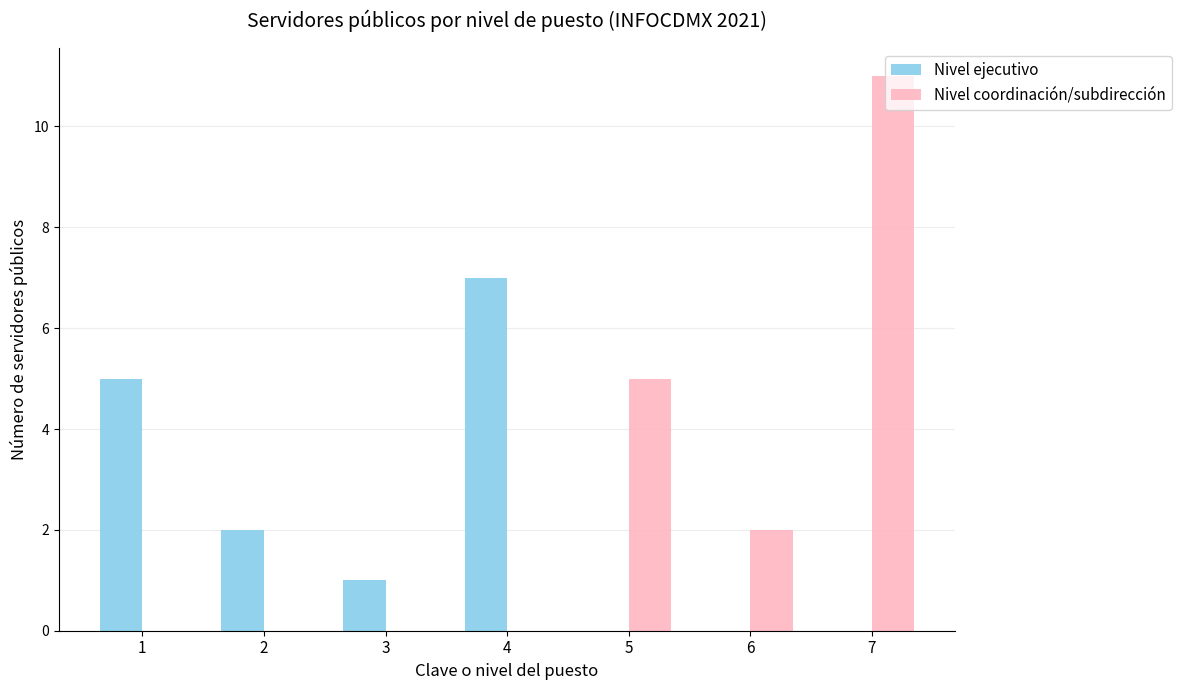

Between 1 and 3, which series saw the biggest shift?

Nivel ejecutivo